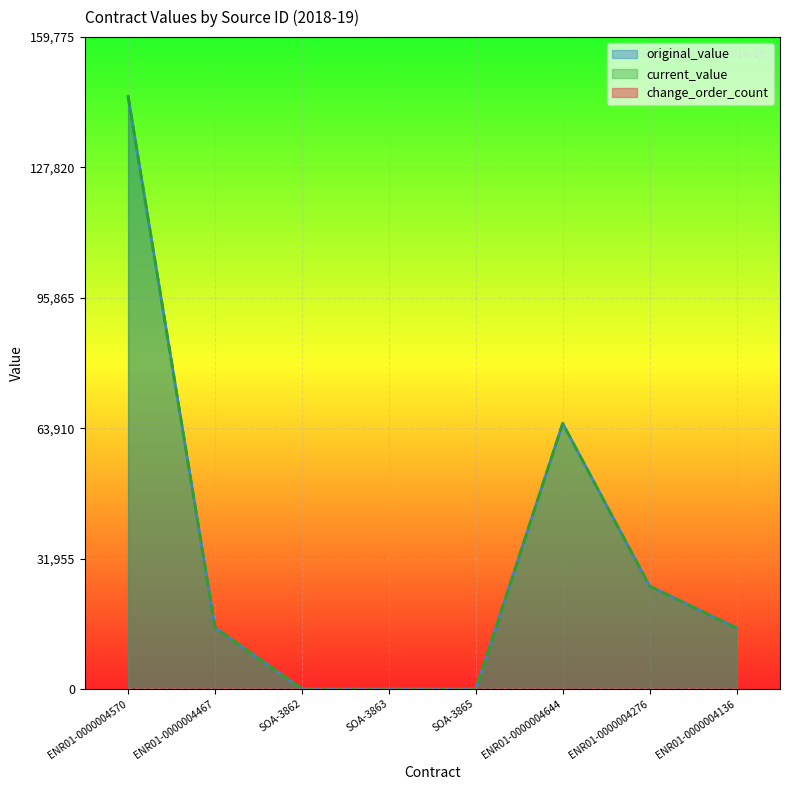

Does the chart display data point markers on the line(s)?

No